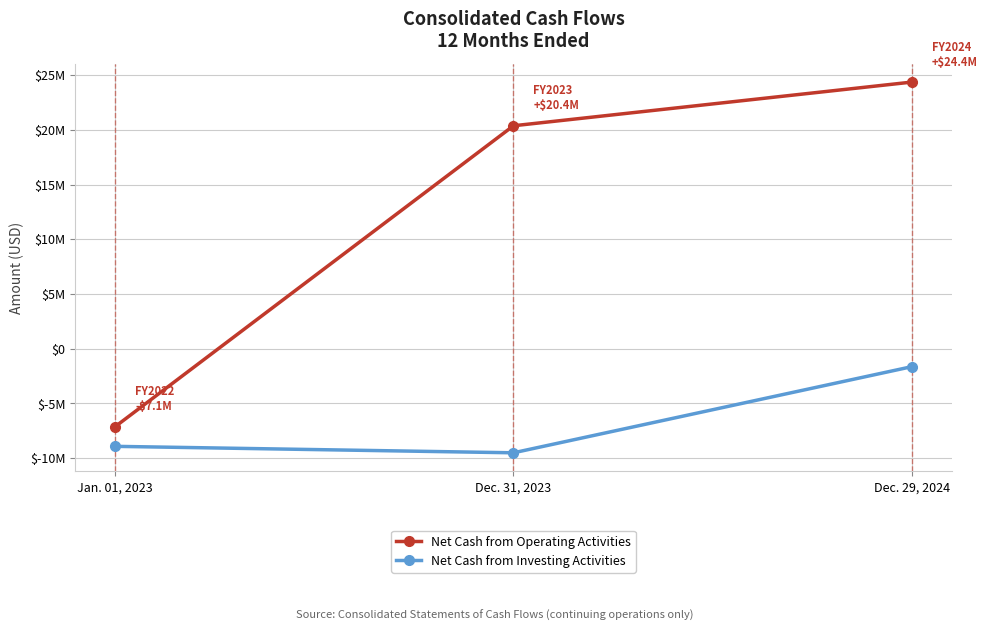

What is the spread (max minus min) of values at Jan. 01, 2023?

1802000